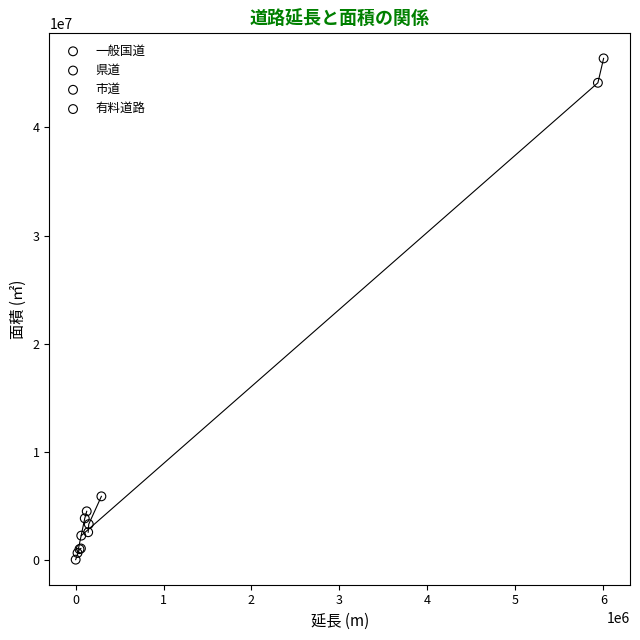

What are all the series names shown in the legend?

一般国道, 県道, 市道, 有料道路